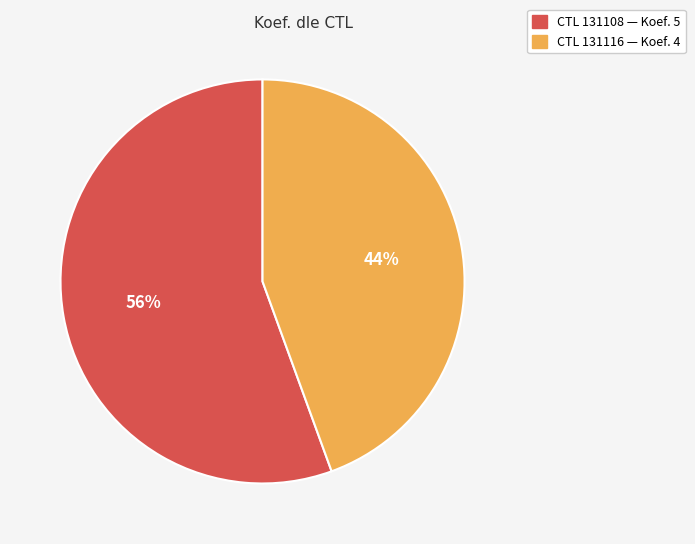

Does any single category account for the majority?

Yes